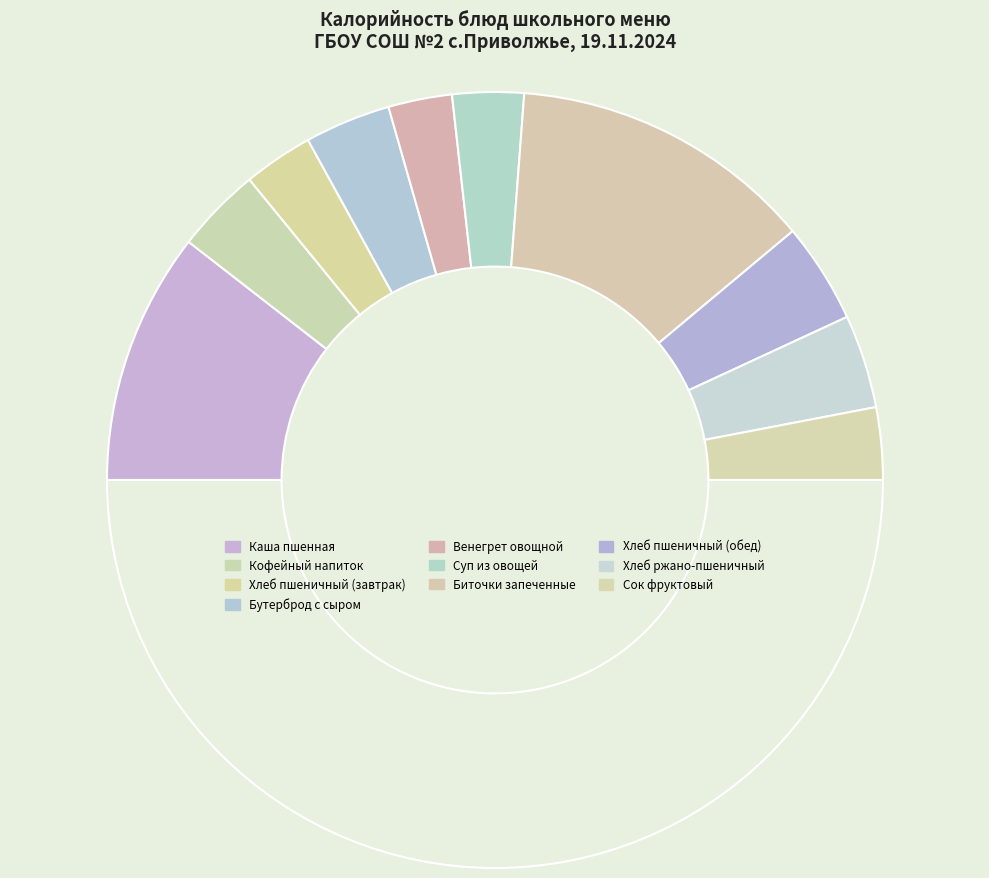

Does any single category account for the majority?

No